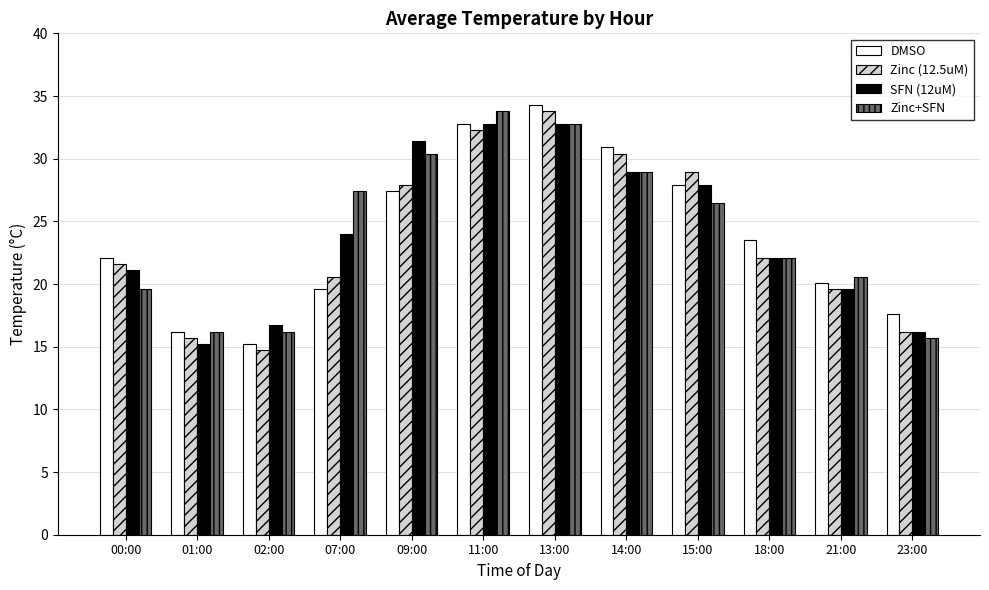

Which category has the highest value across all series?

13:00